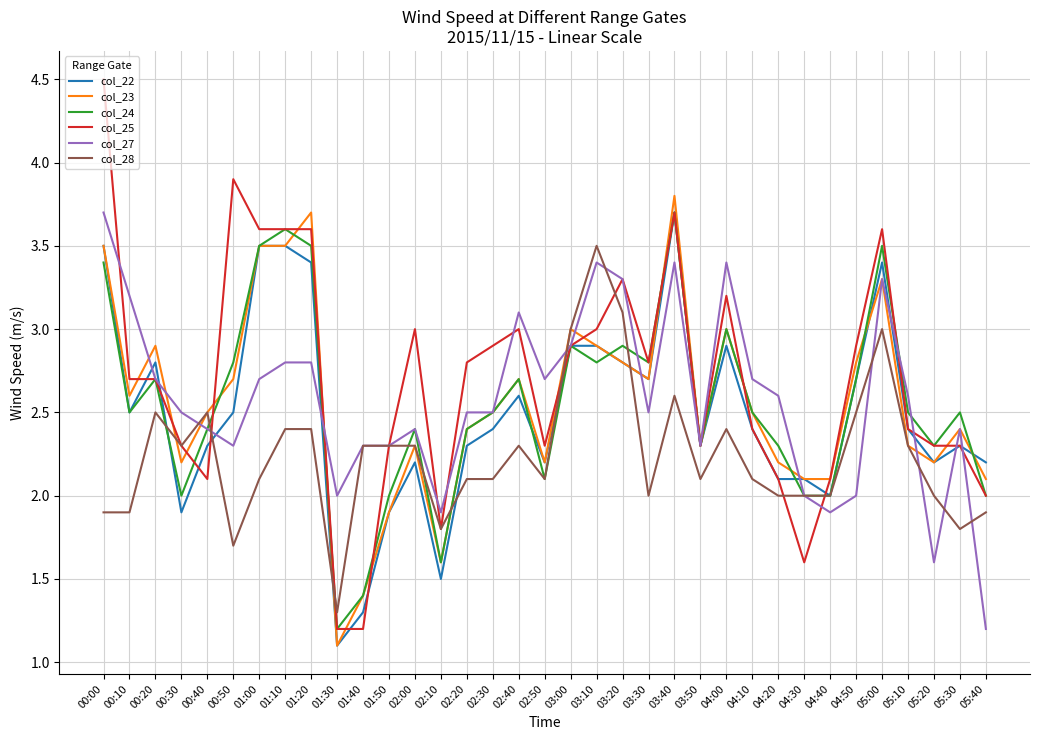

What is the smallest value displayed?

1.1